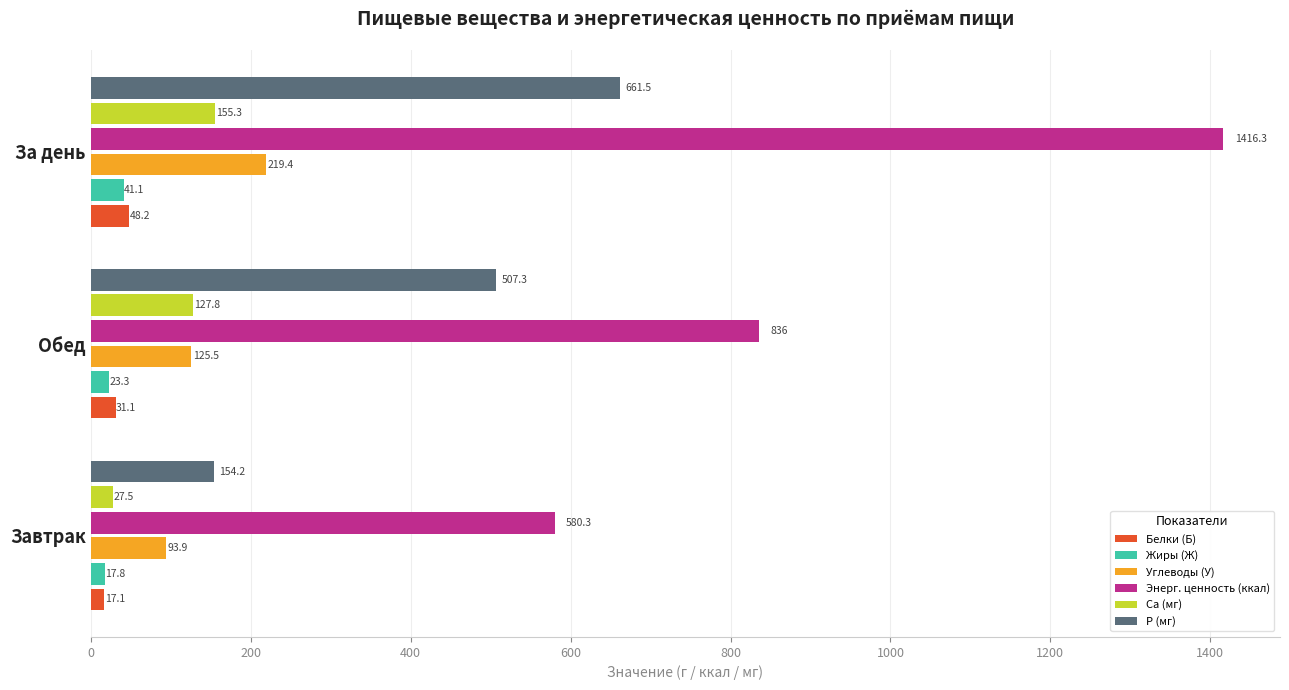

What is the difference between the maximum and minimum values in the Жиры (Ж) series?

23.3